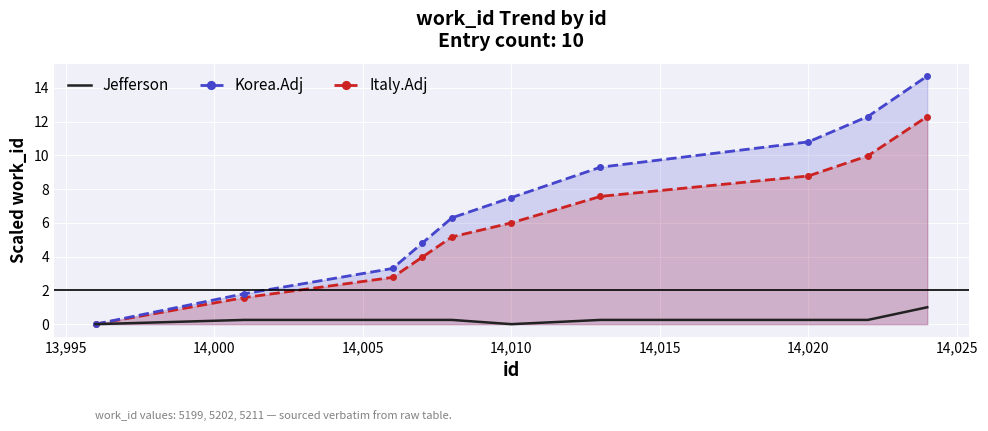

What is the maximum value shown in the chart?

14.7